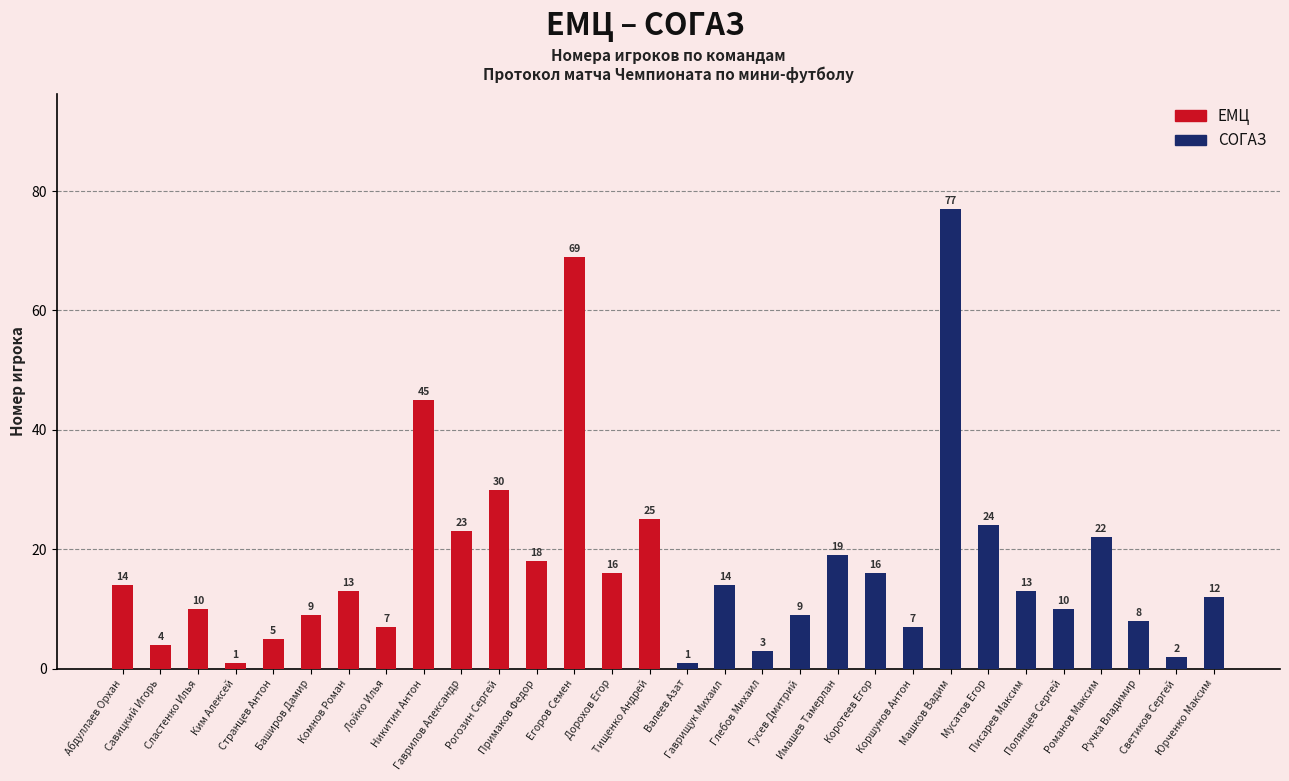

What is the minimum value for ЕМЦ?

1